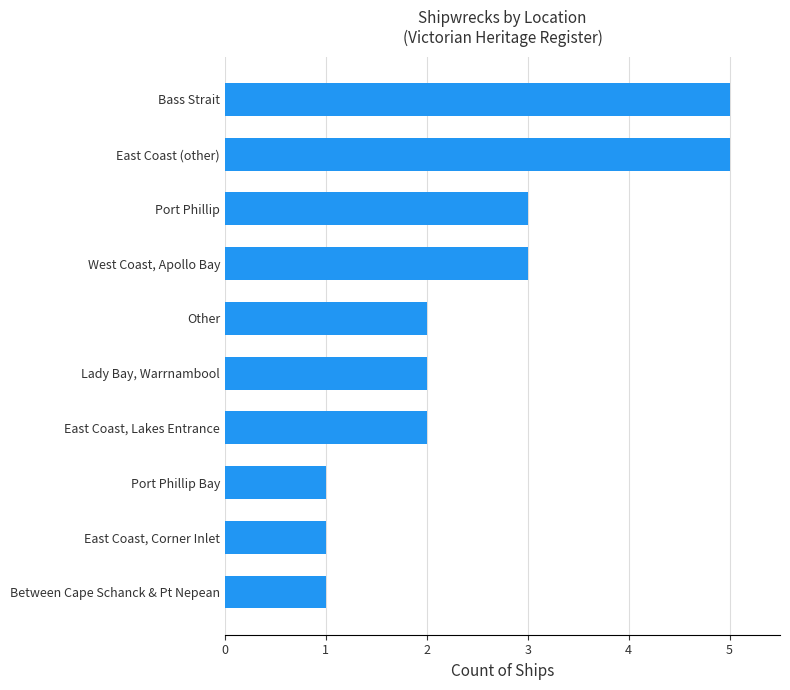

What is the maximum value shown in the chart?

5